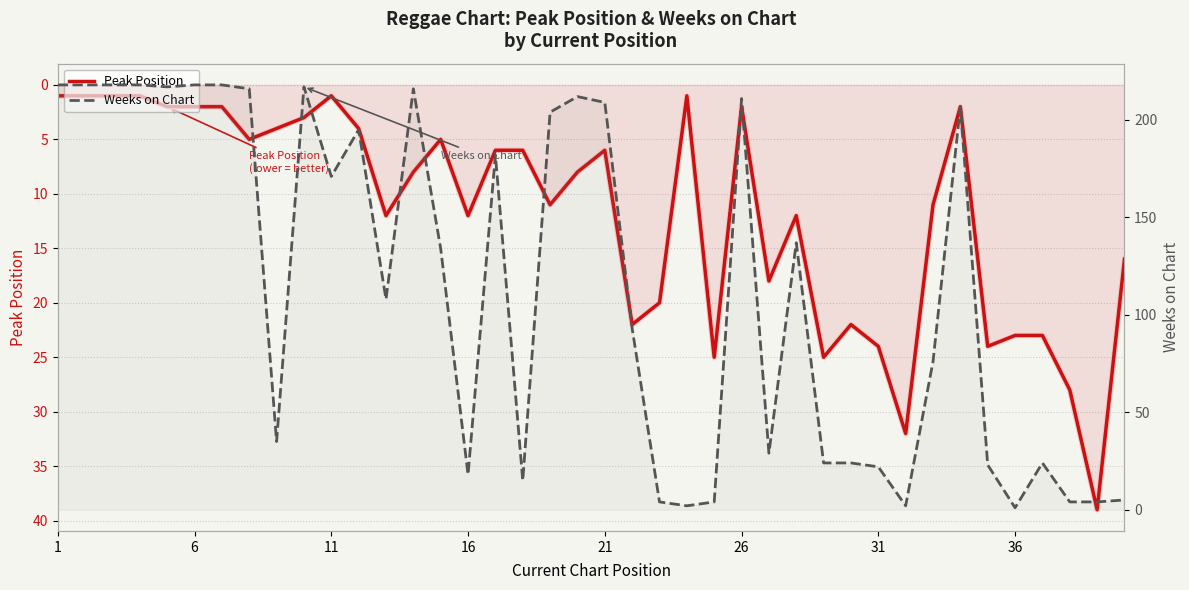

How many categories are shown in the chart?

40